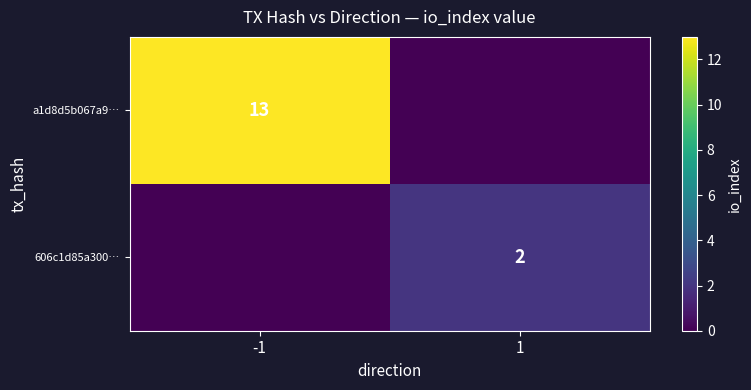

The value of 606c1d85a300… at 1 is 2. True or false?

True